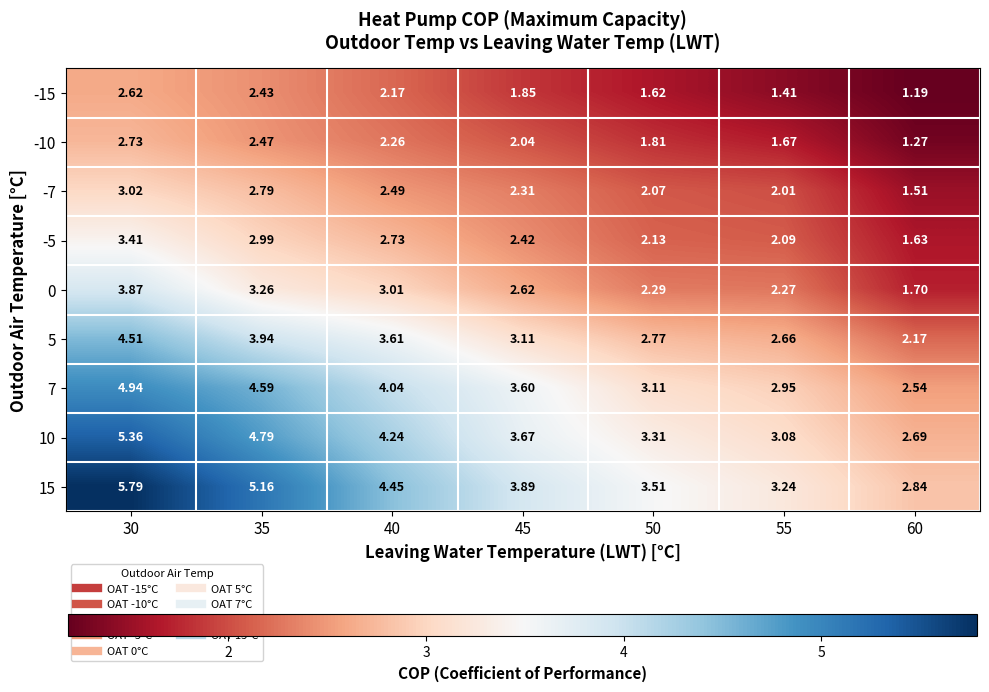

Is the value of 10 at 35 greater than the value of 15 at 35?

No